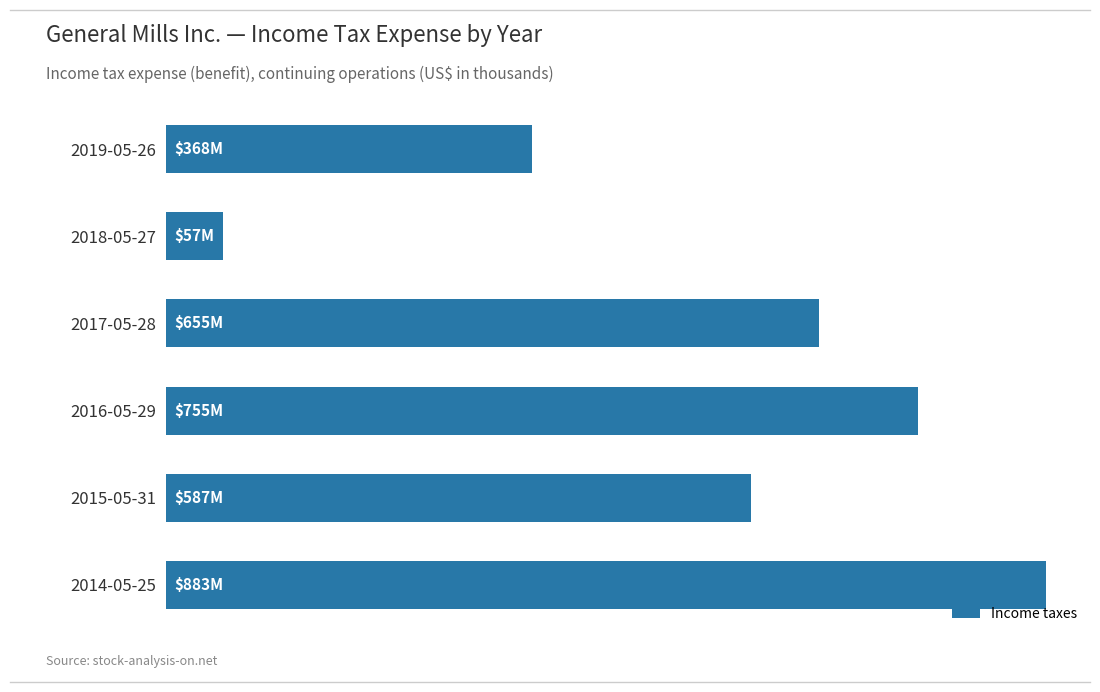

Does the chart contain any negative values?

No